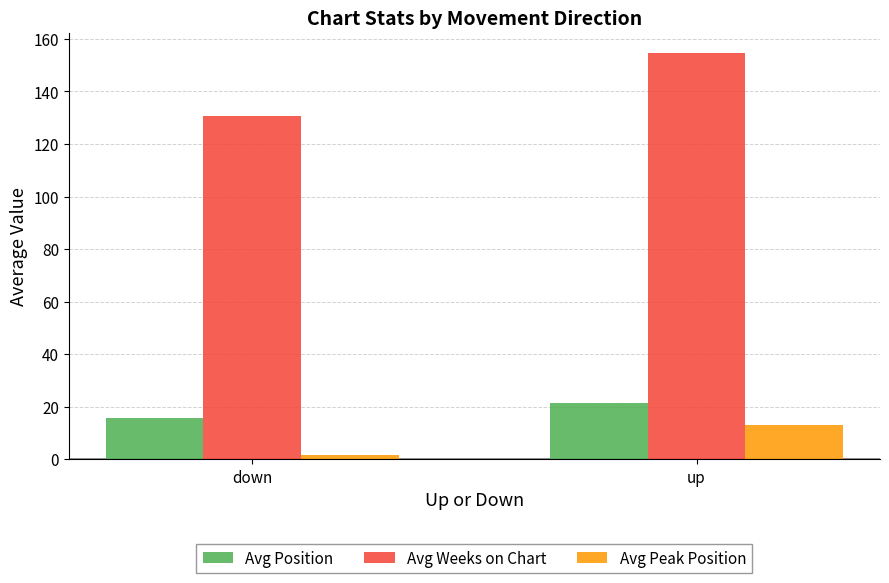

What is the difference between the highest and lowest values at down?

128.9